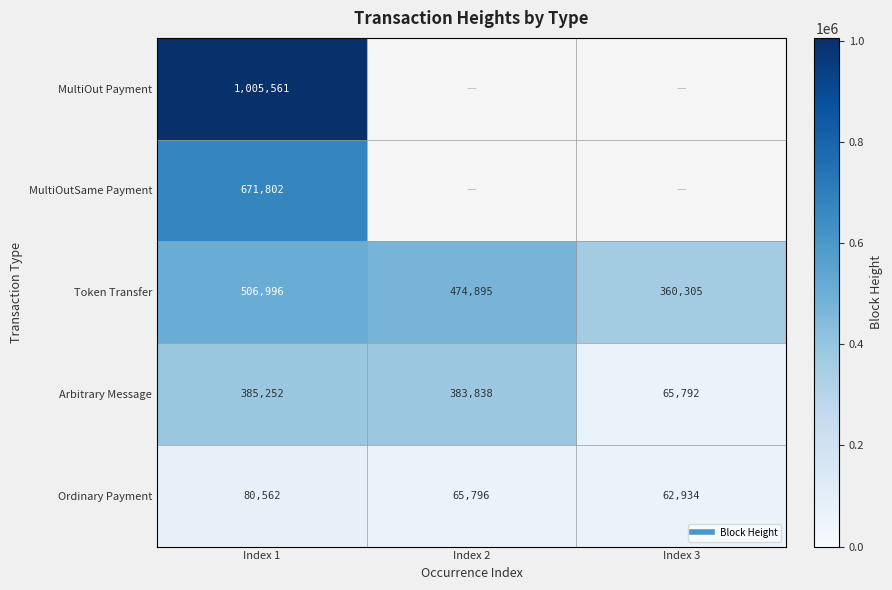

What value does the Ordinary Payment series have at Index 3?

62934